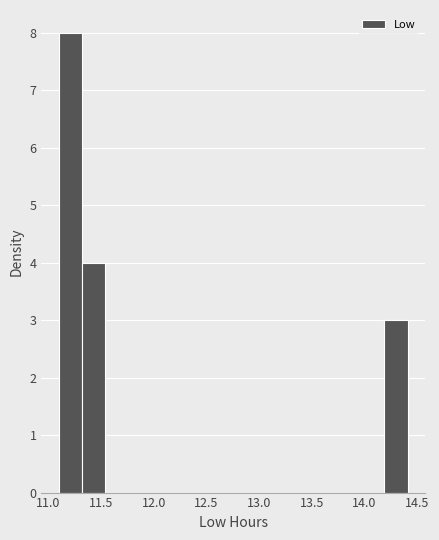

Reading left to right, transcribe this chart: for each bar, give the range it covers on the x-axis and its height. Neither the bar edges nor the heights are printed on the chart, so give them approximately, as read against the axes.

11.10 to 11.30: 8
11.30 to 11.55: 4
11.55 to 11.75: 0
11.75 to 12.00: 0
12.00 to 12.20: 0
12.20 to 12.40: 0
12.40 to 12.65: 0
12.65 to 12.85: 0
12.85 to 13.10: 0
13.10 to 13.30: 0
13.30 to 13.55: 0
13.55 to 13.75: 0
13.75 to 13.95: 0
13.95 to 14.20: 0
14.20 to 14.40: 3